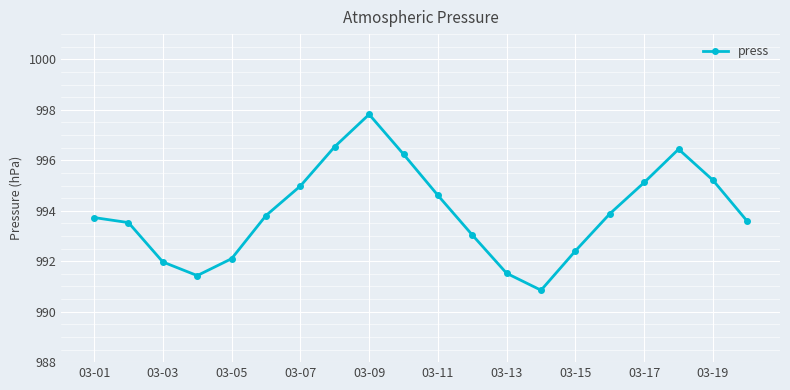

Count the number of data series in this chart.

1